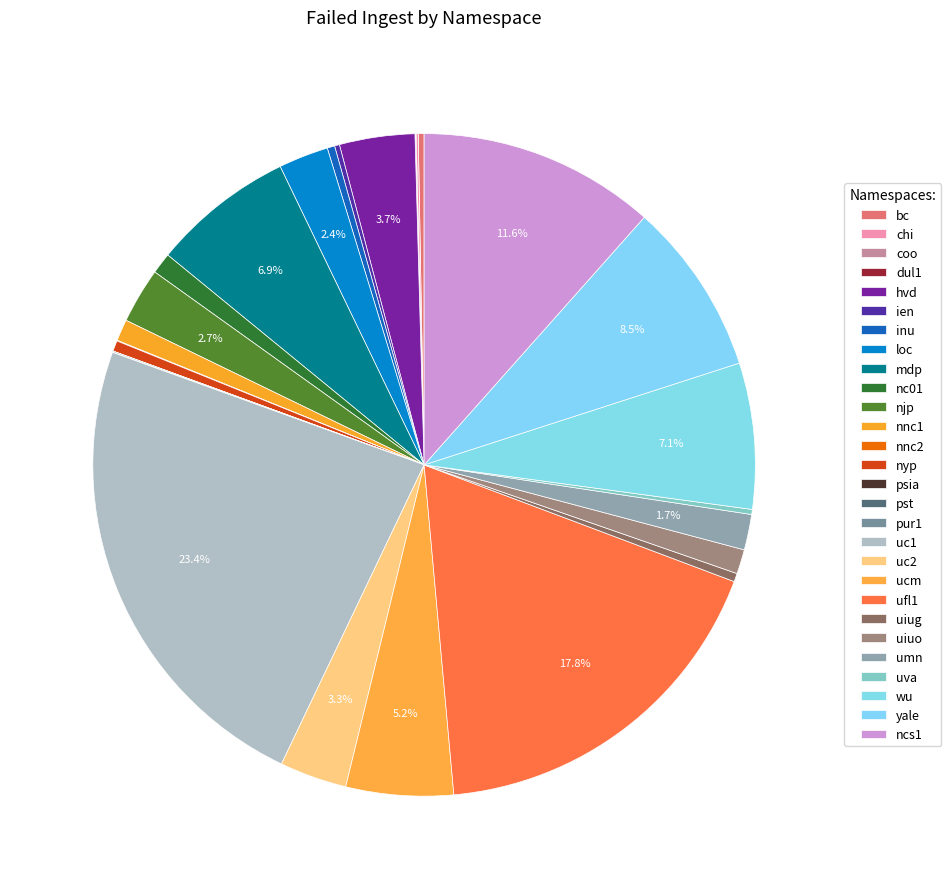

What percentage is the loc slice, to the nearest percent?

2%